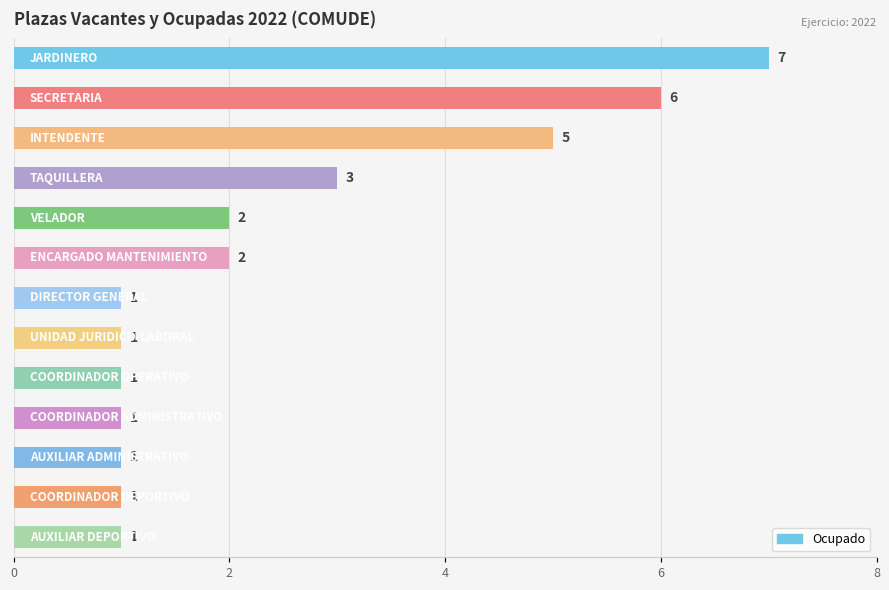

What is the value of the 12th bar from the top?

1